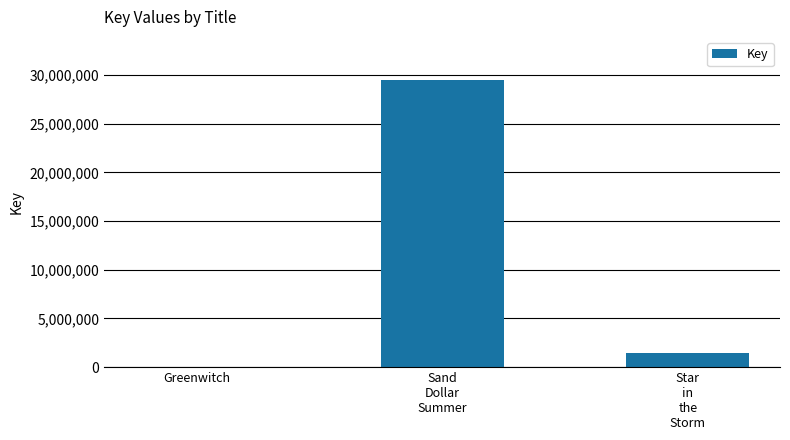

Which has a higher value, Greenwitch or Star
in
the
Storm?

Star
in
the
Storm